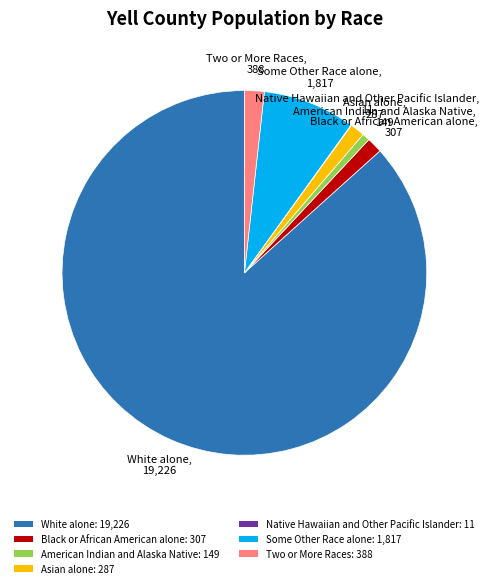

What is the ratio of the value at Some Other Race alone: 1,817 to the value at Asian alone: 287?

6.3